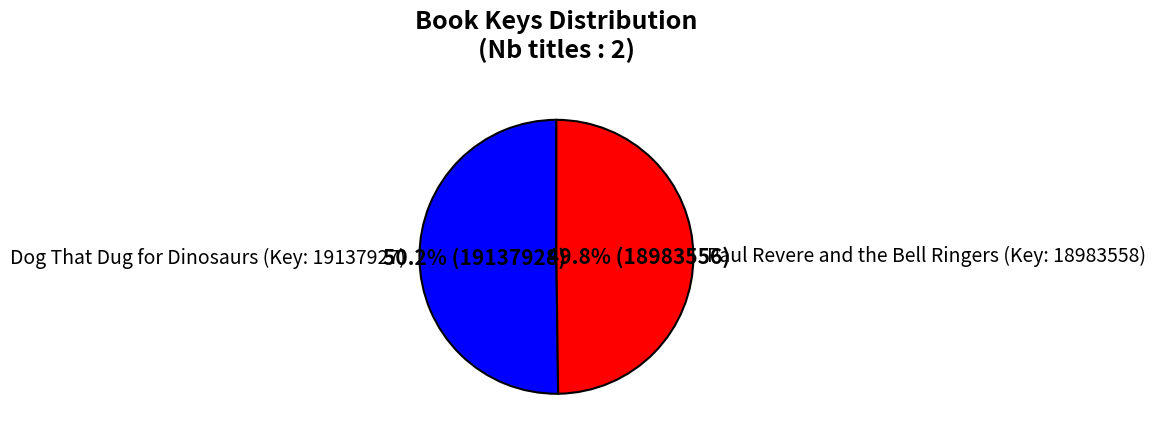

Is there any slice that represents more than half of the pie?

Yes